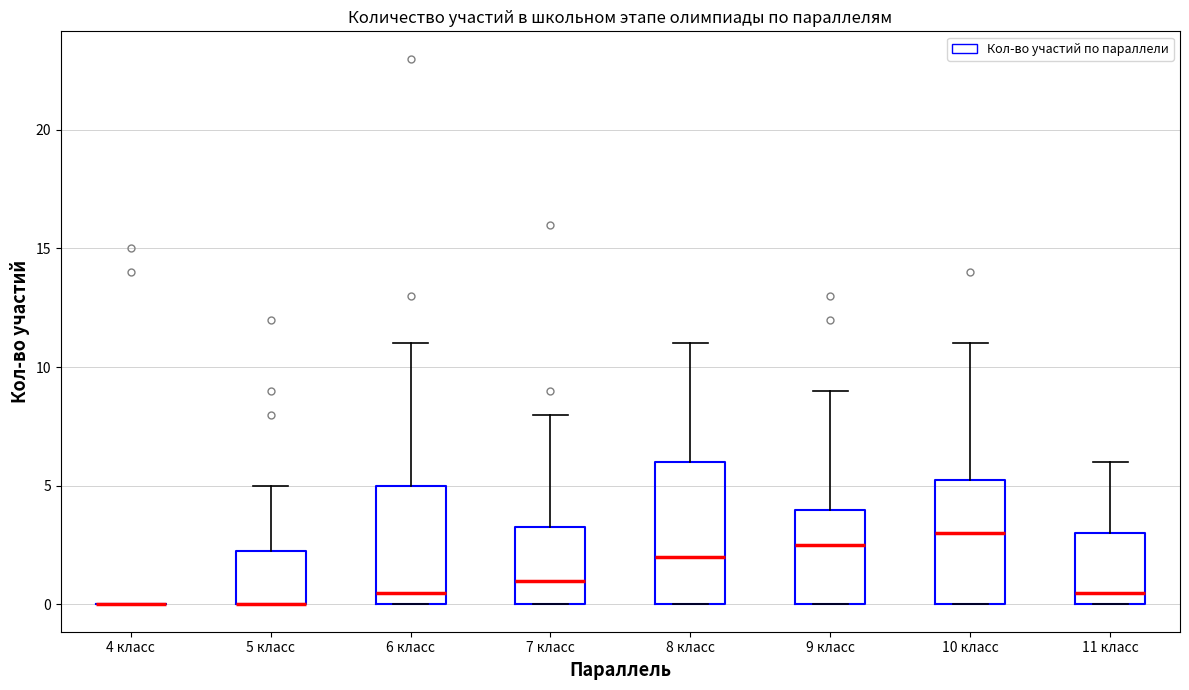

Where does the upper whisker of the box for 10 класс end on the y-axis? The values are not printed on the chart, so give them approximately, as read against the axis.

11.0